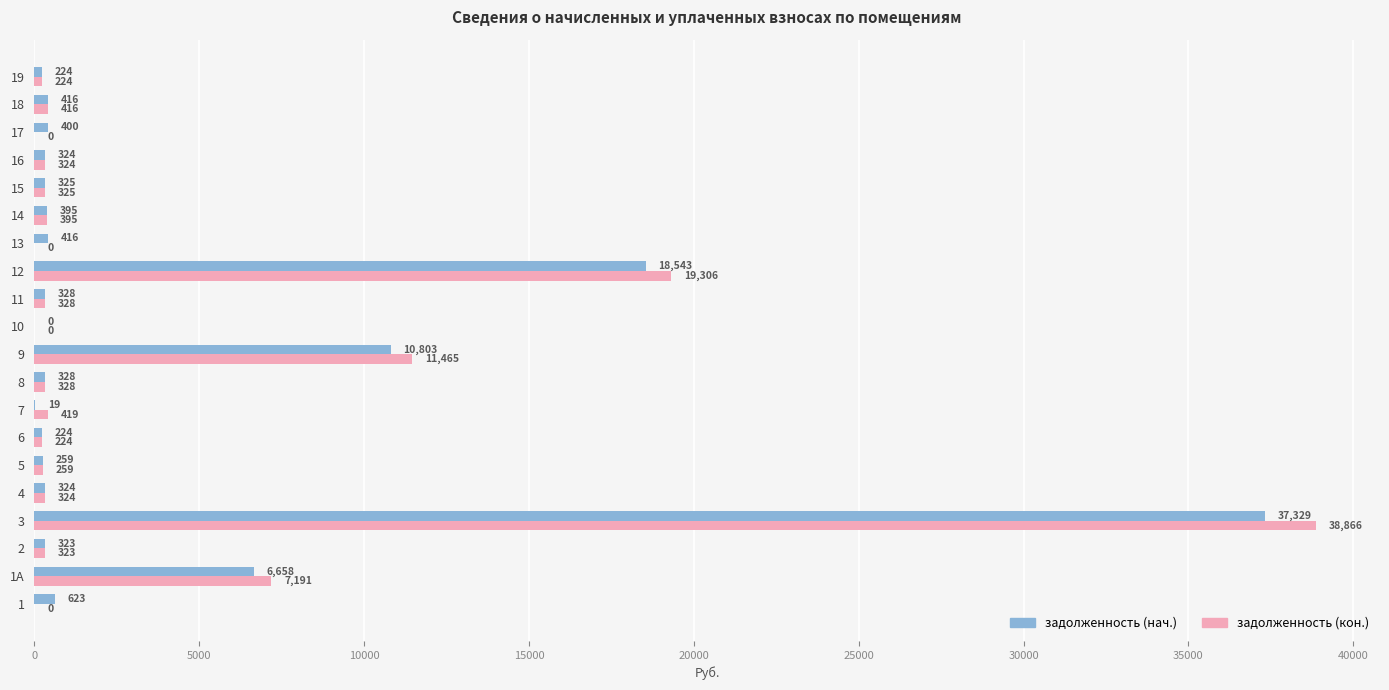

How many values in the задолженность (нач.) series exceed 327?

11